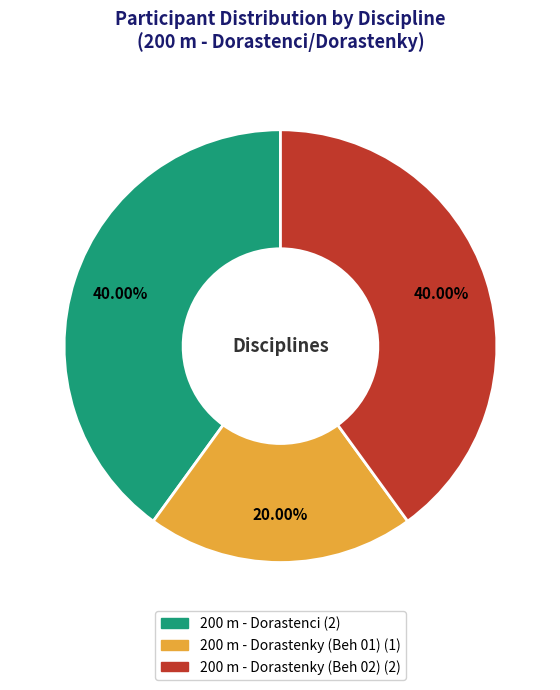

To the nearest percent, what is the average slice percentage?

33%